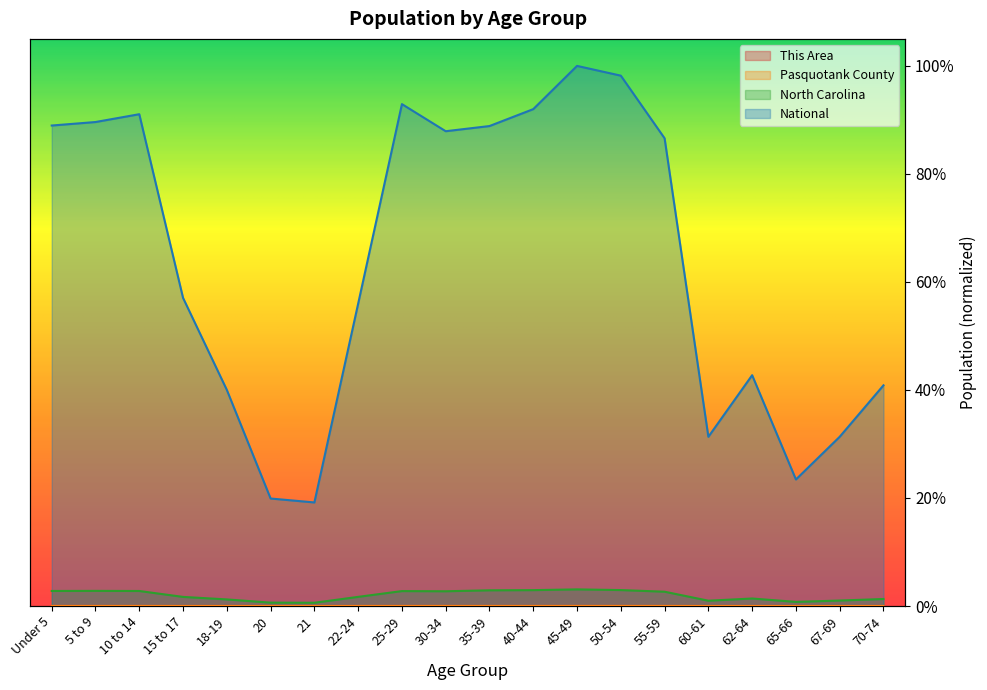

The value of National at 30-34 is 0.9. True or false?

True